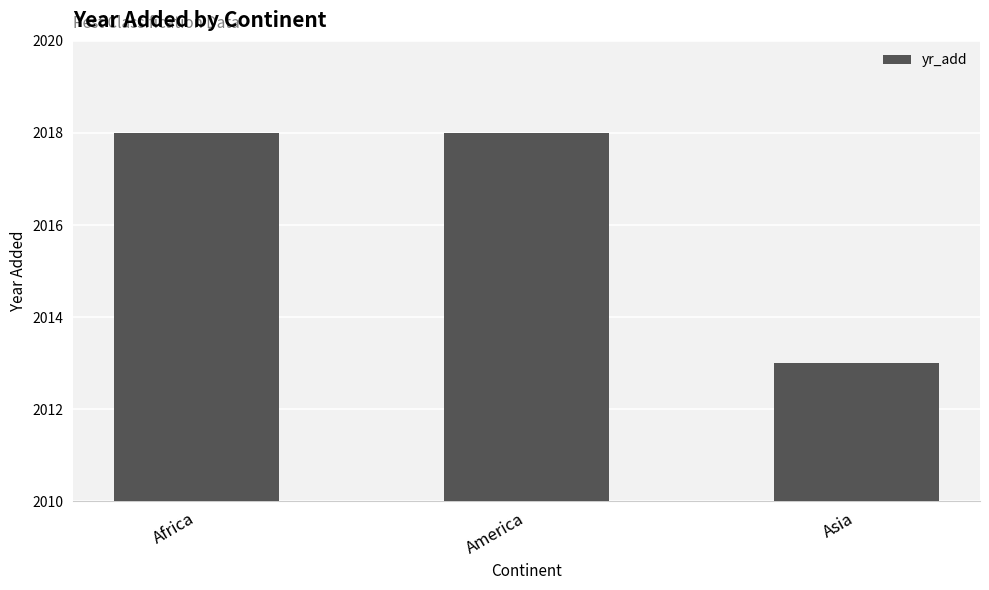

Reading left to right, list all the values displayed in this chart.

2018	2018	2013